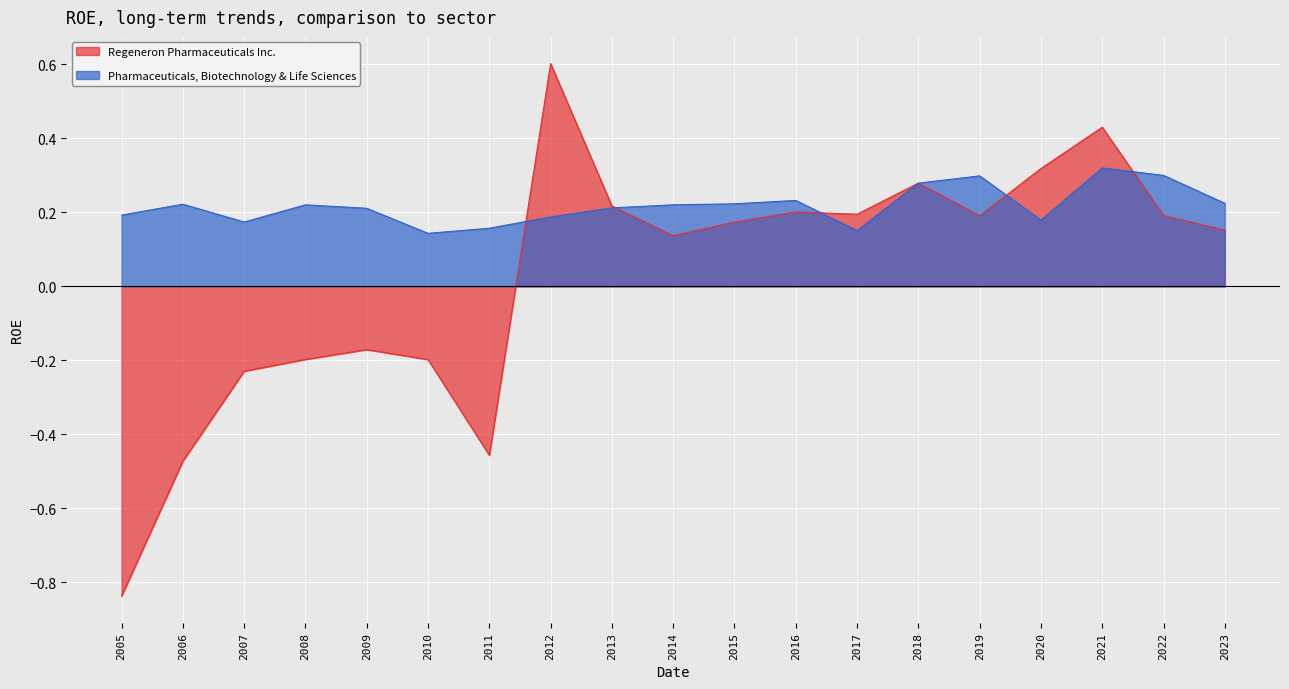

Is the value of Pharmaceuticals, Biotechnology & Life Sciences at 2018 greater than the value of Regeneron Pharmaceuticals Inc. at 2005?

Yes